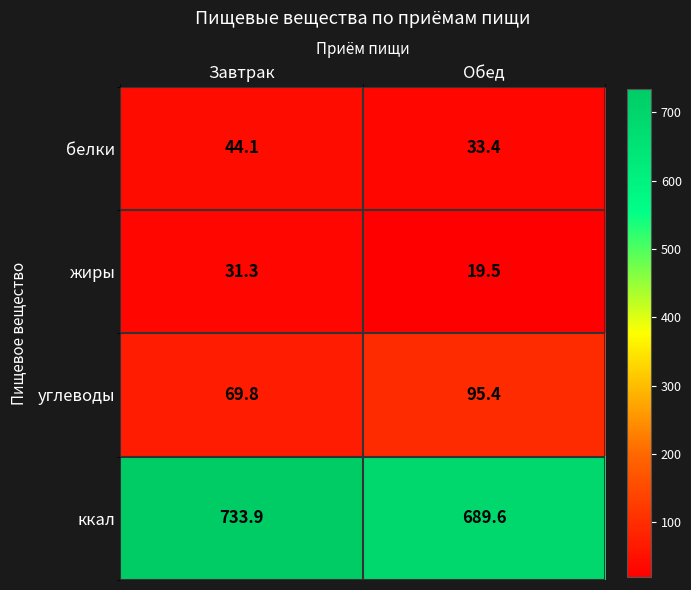

What is the difference between the углеводы values at Завтрак and Обед?

25.6